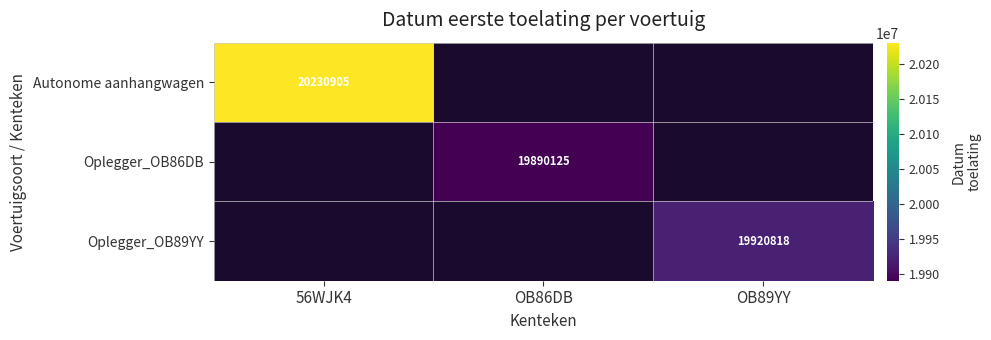

Is it true that Oplegger_OB86DB equals 19890125 at OB86DB?

True